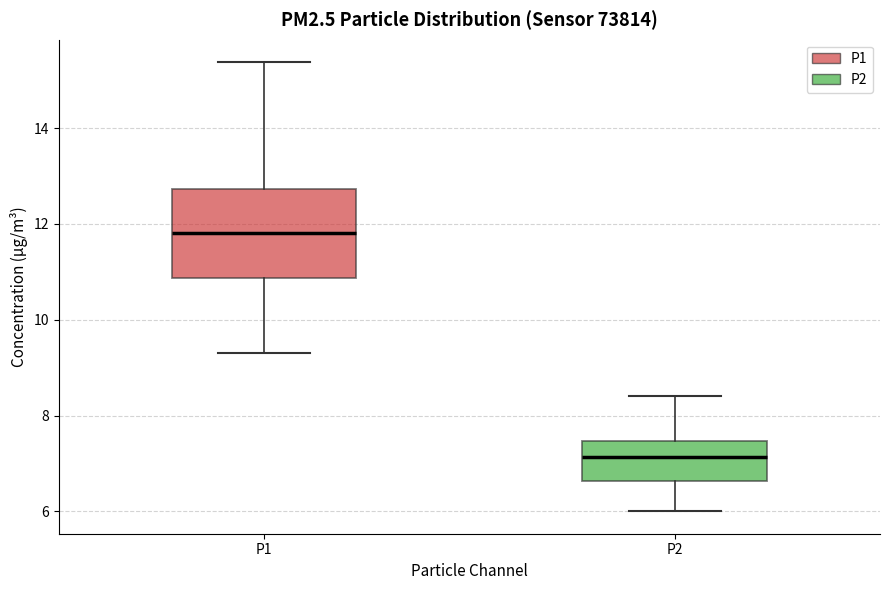

Comparing the boxes themselves (not the whiskers), which one is the tallest?

P1